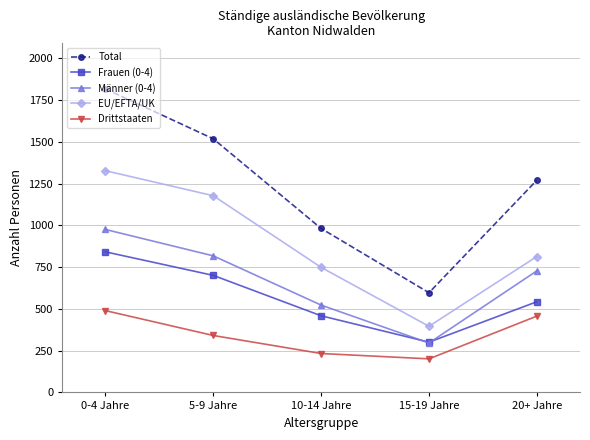

Which category has the lowest value across all series?

15-19 Jahre